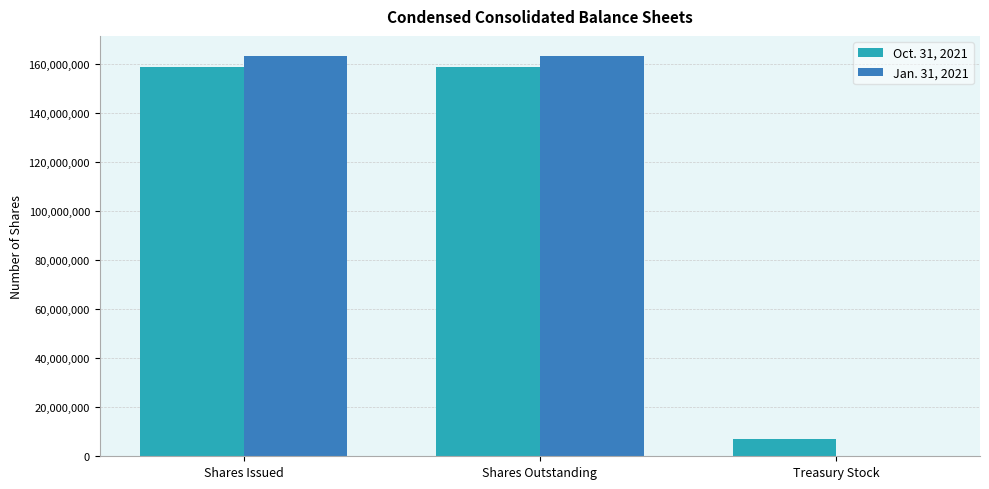

Is the value of Oct. 31, 2021 at Shares Issued greater than the value of Jan. 31, 2021 at Treasury Stock?

Yes